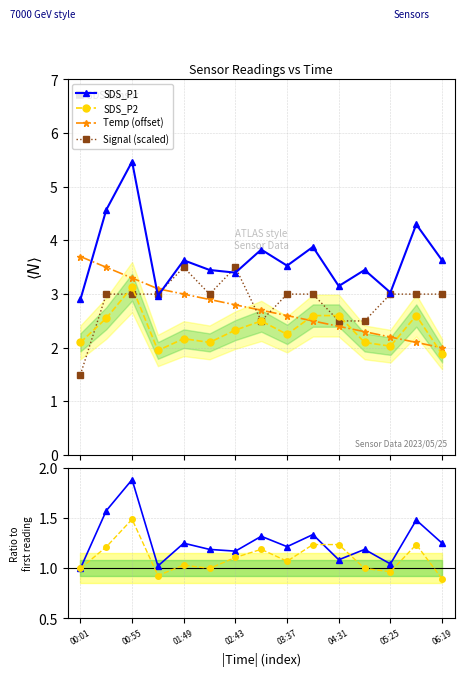

True or false: SDS_P2 has more than 1 points higher than both neighbors.

True